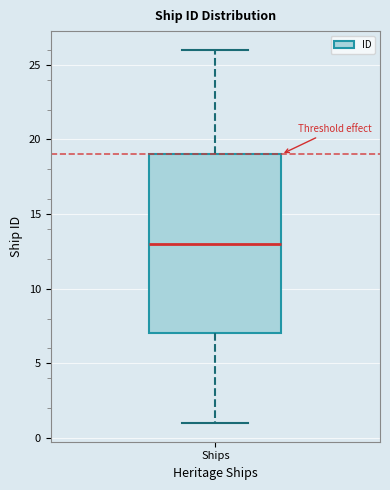

Read this box plot against the y-axis: the position of the median line, the range covered by the box, and the ends of both whiskers. The values are not printed on the chart, so give them approximately, as read against the axis.

median 13, box 7 to 19, whiskers 1 to 26